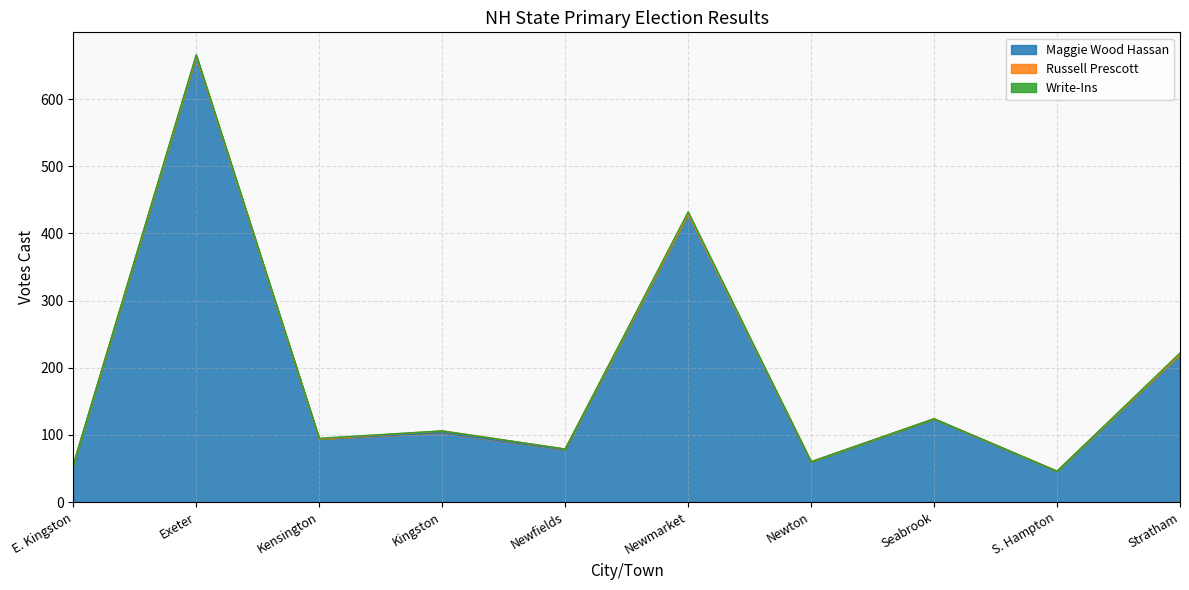

Reading left to right, transcribe all the data shown in this chart.

Maggie Wood Hassan: 55	664	94	103	78	429	60	124	46	220
Russell Prescott: 0	0	0	3	1	0	0	0	0	0
Write-Ins: 0	2	1	0	0	3	0	0	0	2